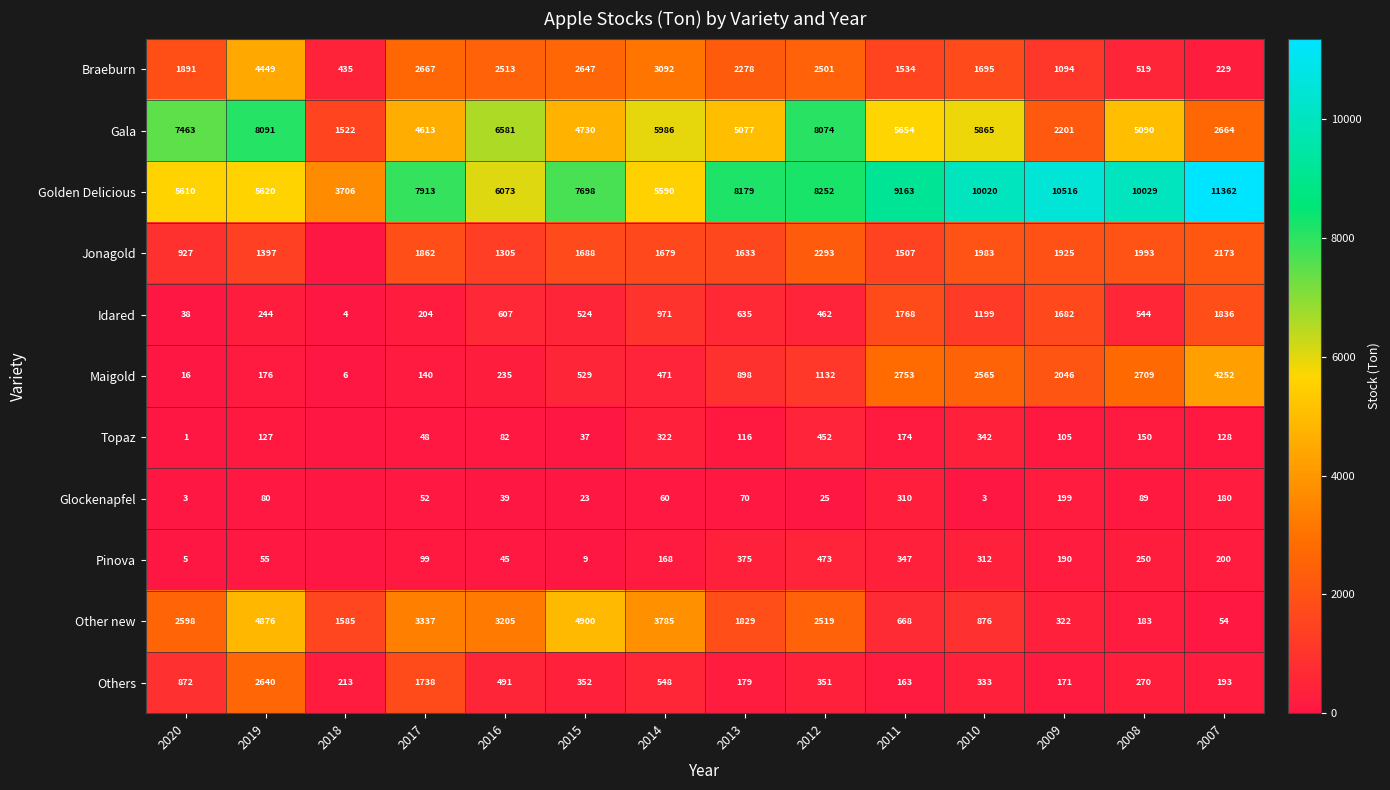

What is the sum of all Idared values?

10718